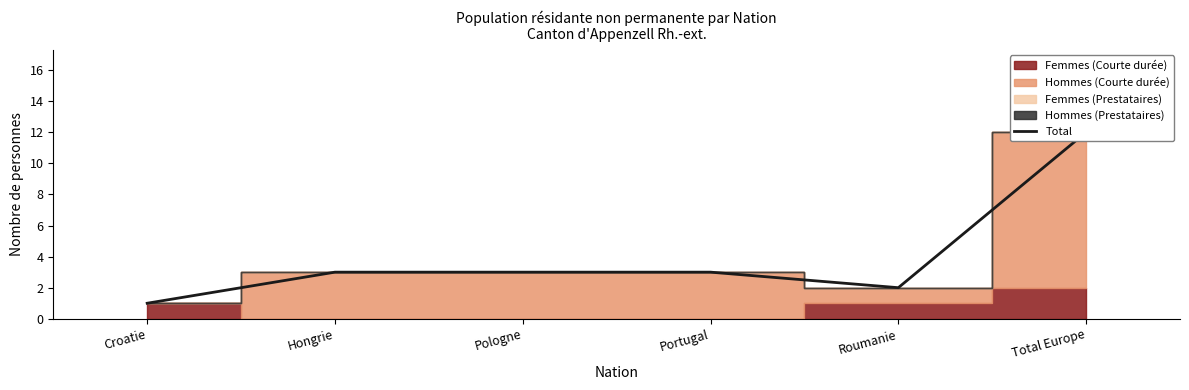

What is the label of the 6th point from the left?

Total Europe